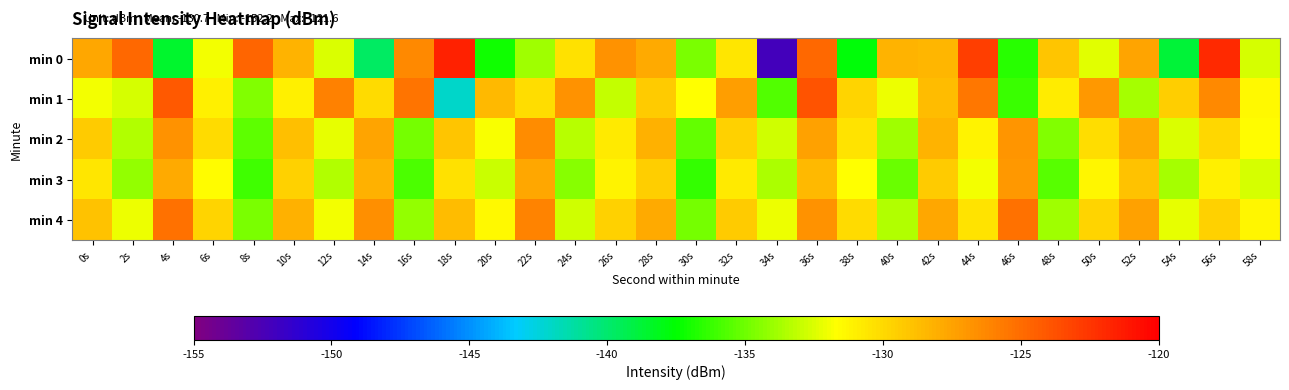

Which has a higher value, 16s or 42s?

16s